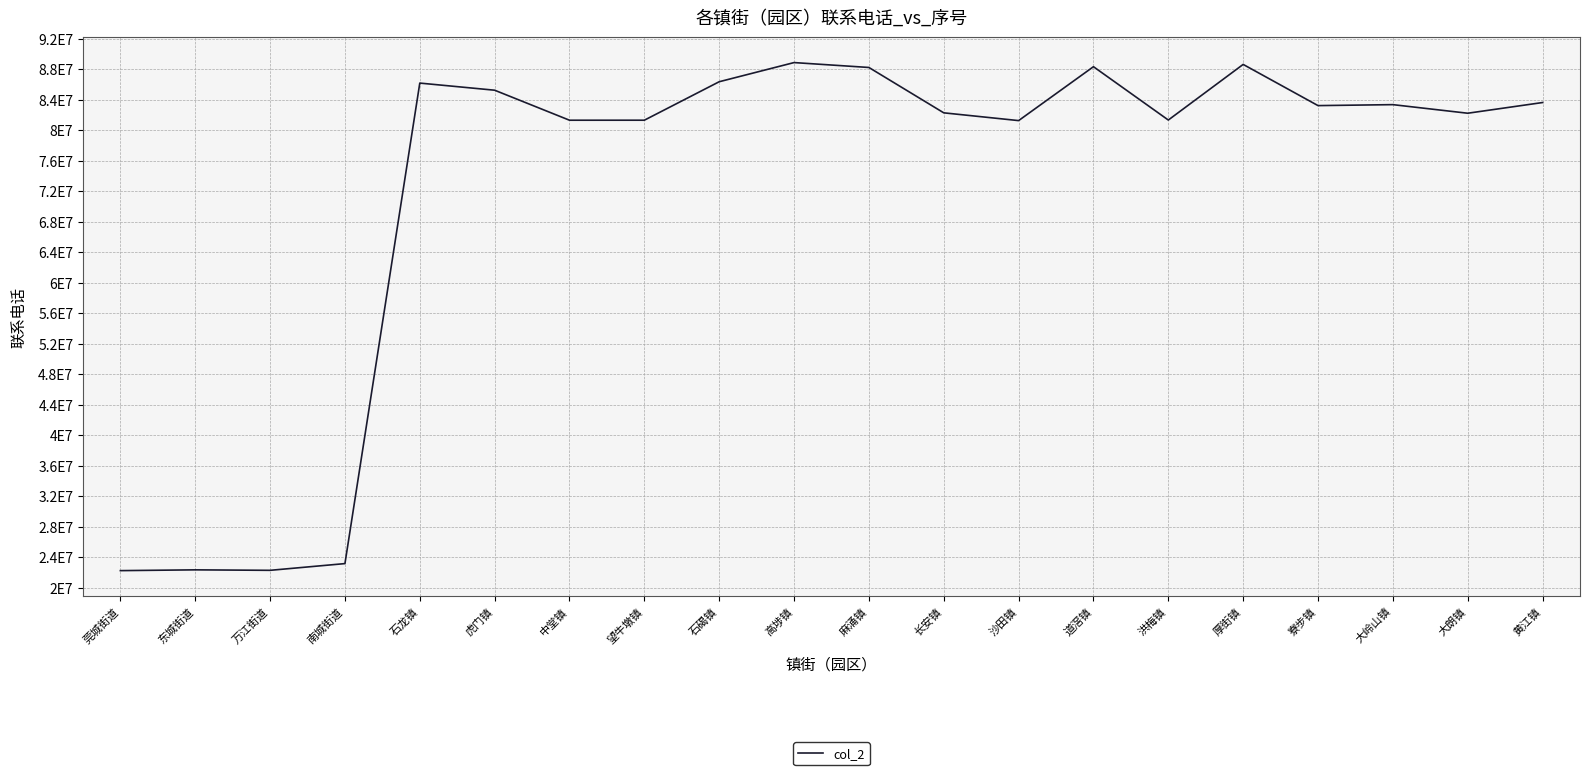

What is the maximum value shown in the chart?

88872883